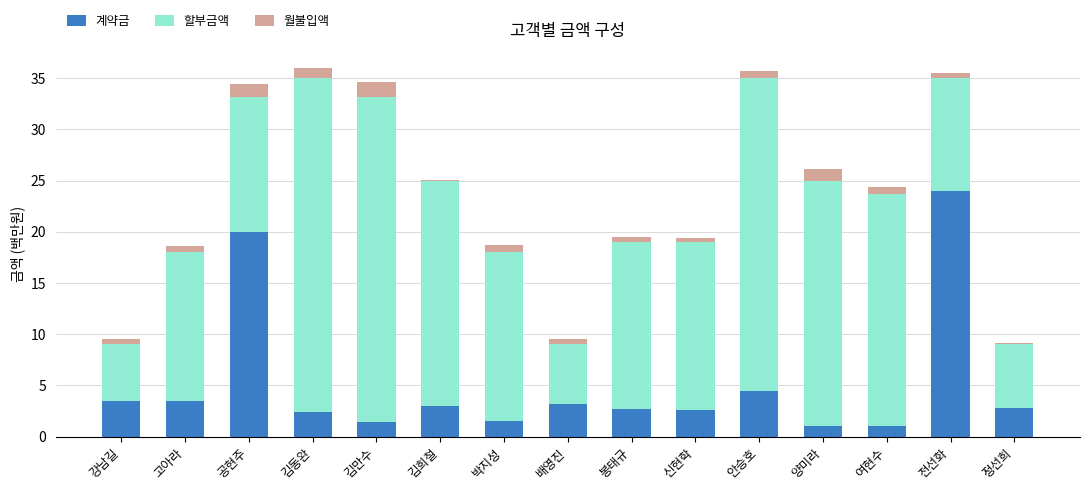

At which label does 계약금 reach its peak?

전선화